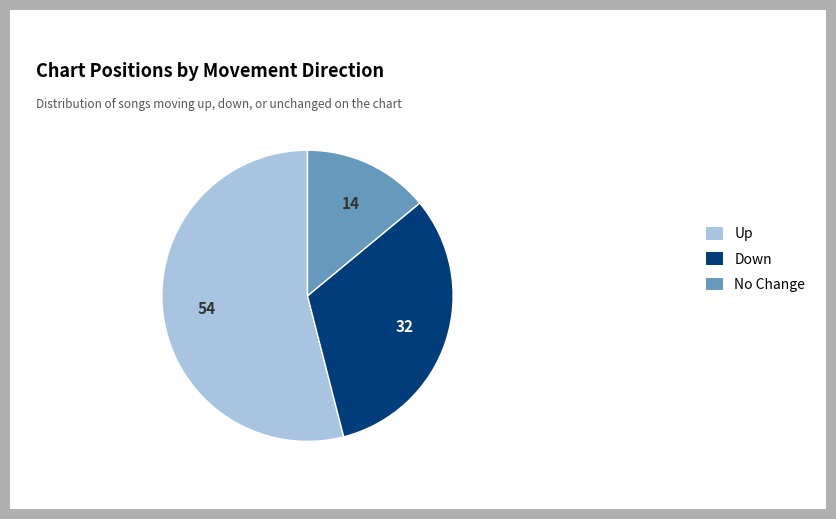

Is the sum of No Change and Up greater than half?

Yes